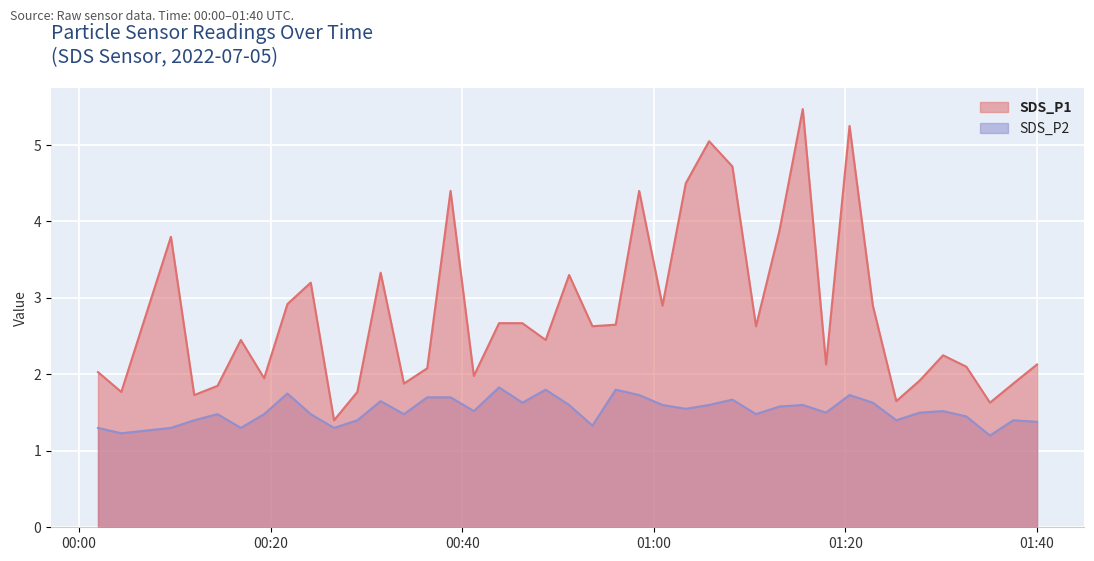

What is the minimum value for SDS_P2?

1.2